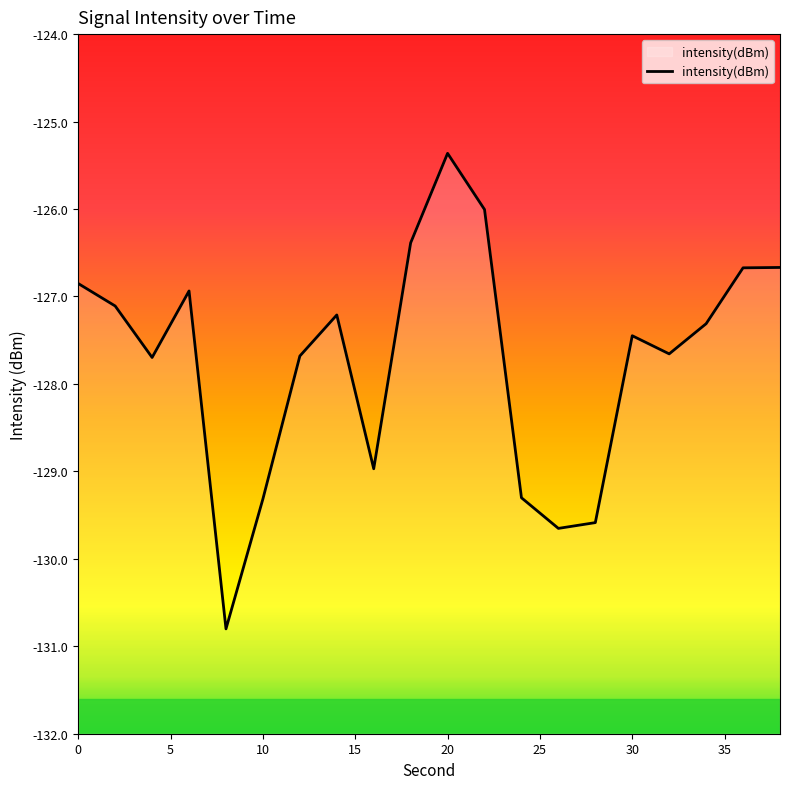

List the labels in order of value, largest first.

20, 22, 18, 38, 36, 0, 6, 2, 14, 34, 30, 32, 12, 4, 16, 24, 10, 28, 26, 8